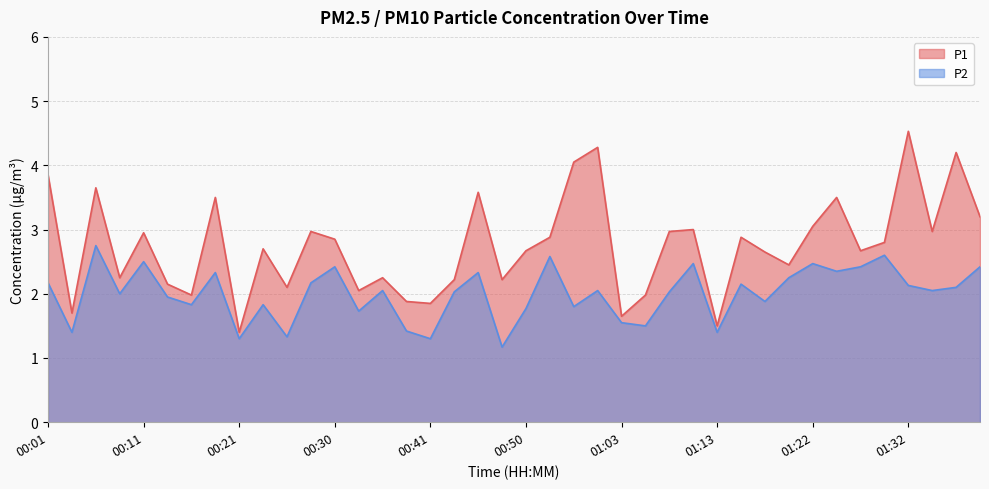

At which label does P2 reach its peak?

00:06